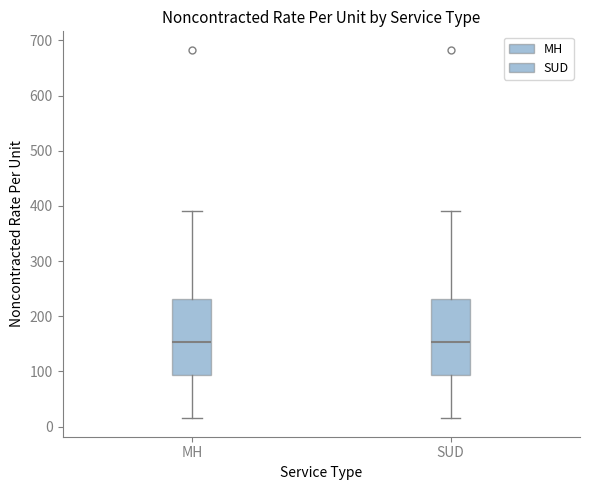

Reading left to right, read every box against the y-axis: the position of its median line, the range the box covers, and the ends of its whiskers. The values are not printed on the chart, so give them approximately, as read against the axis.

MH: median 150, box 90 to 230, whiskers 20 to 390
SUD: median 150, box 90 to 230, whiskers 20 to 390